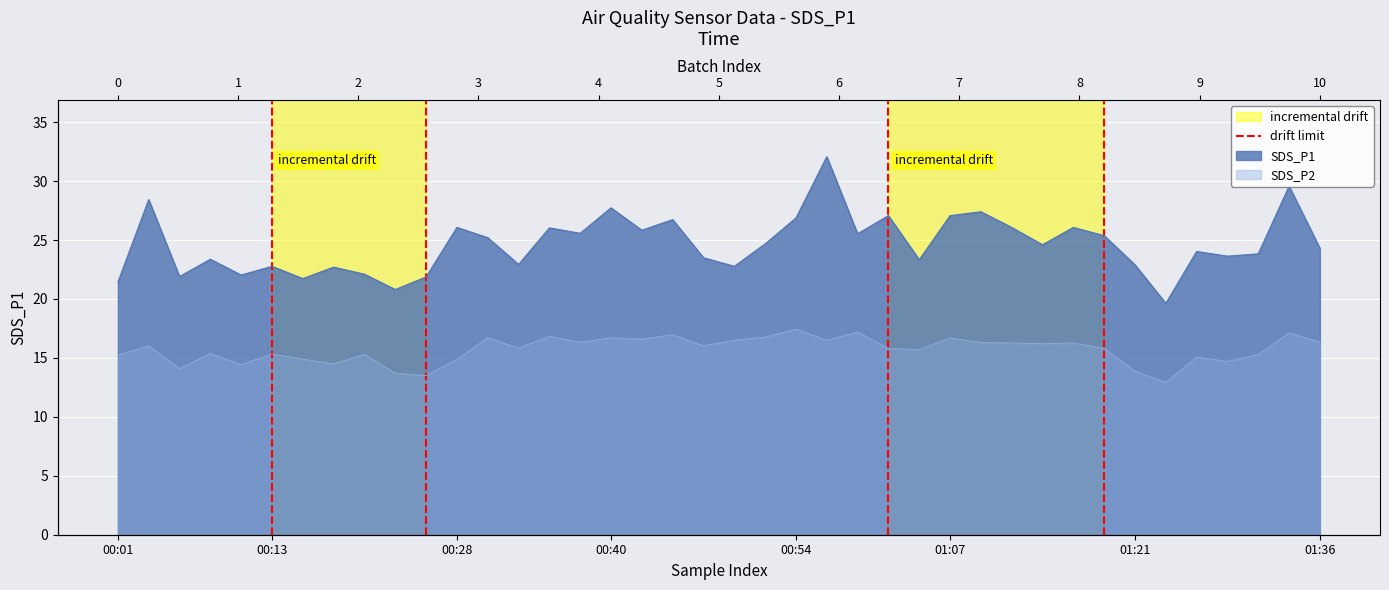

Does the chart display data point markers on the line(s)?

No